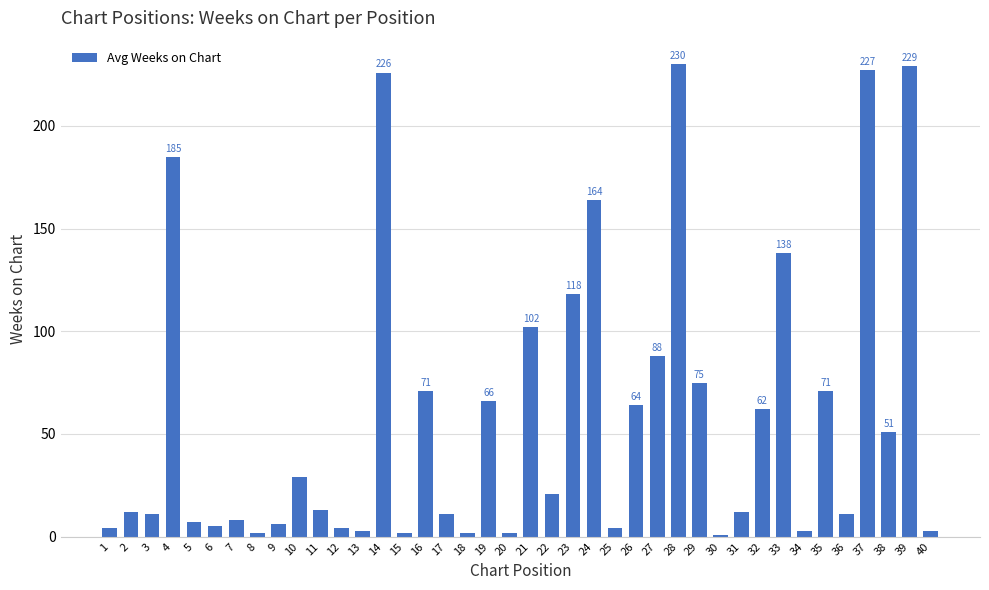

True or false: the data shows 88 at 27.

True